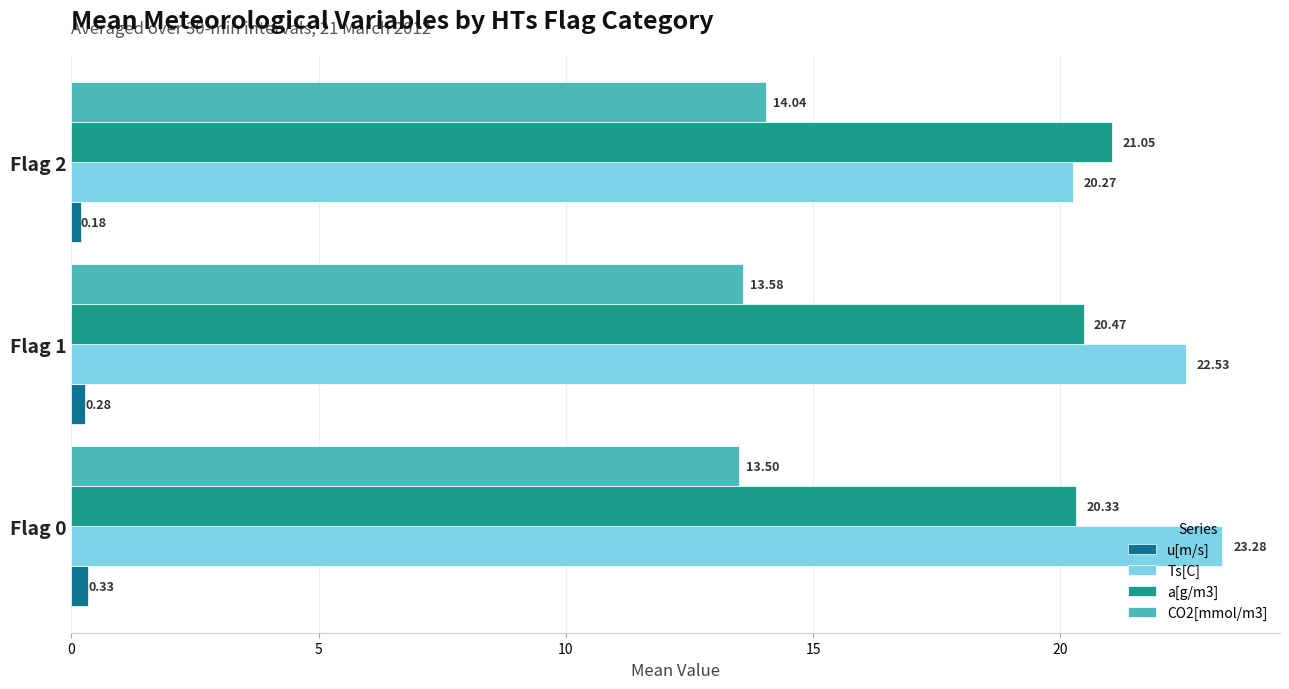

What is the sum of all Ts[C] values?

66.1